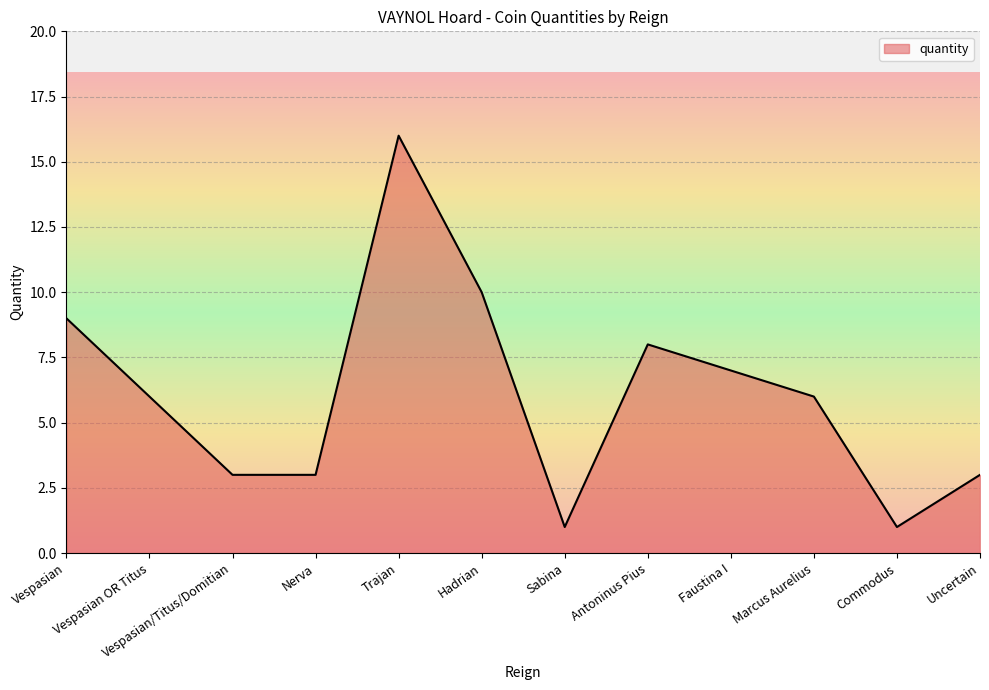

What is the approximate value at Uncertain?

3